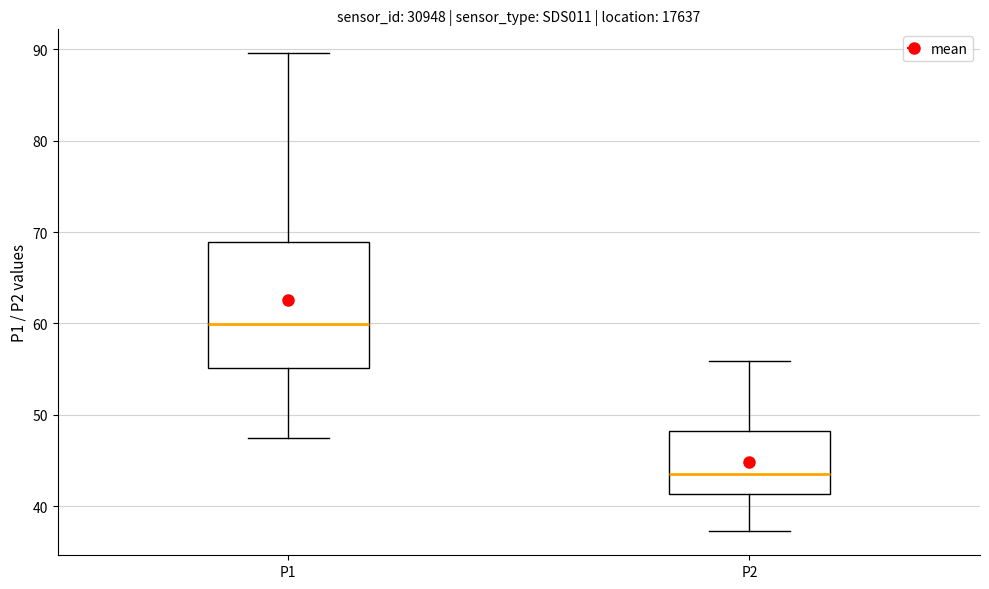

Reading left to right, read every box against the y-axis: the position of its median line, the range the box covers, and the ends of its whiskers. The values are not printed on the chart, so give them approximately, as read against the axis.

P1: median 60, box 55 to 69, whiskers 47 to 90
P2: median 44, box 41 to 48, whiskers 37 to 56